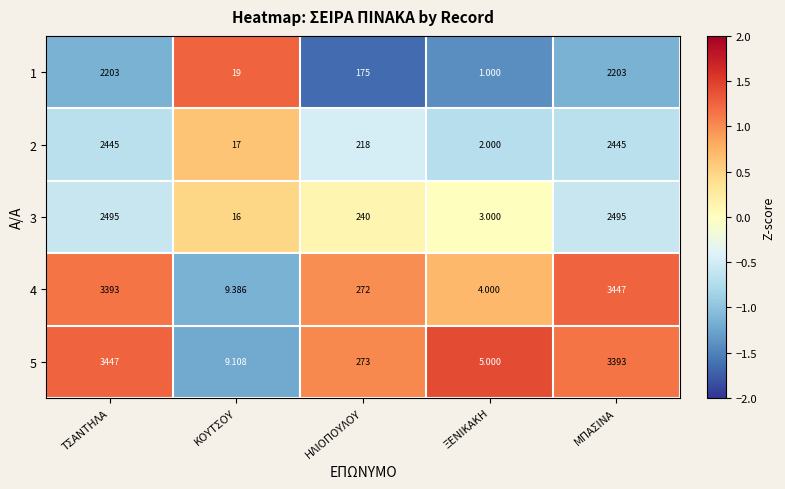

Where does the 5 series first go above 273?

ΤΣΑΝΤΗΛΑ